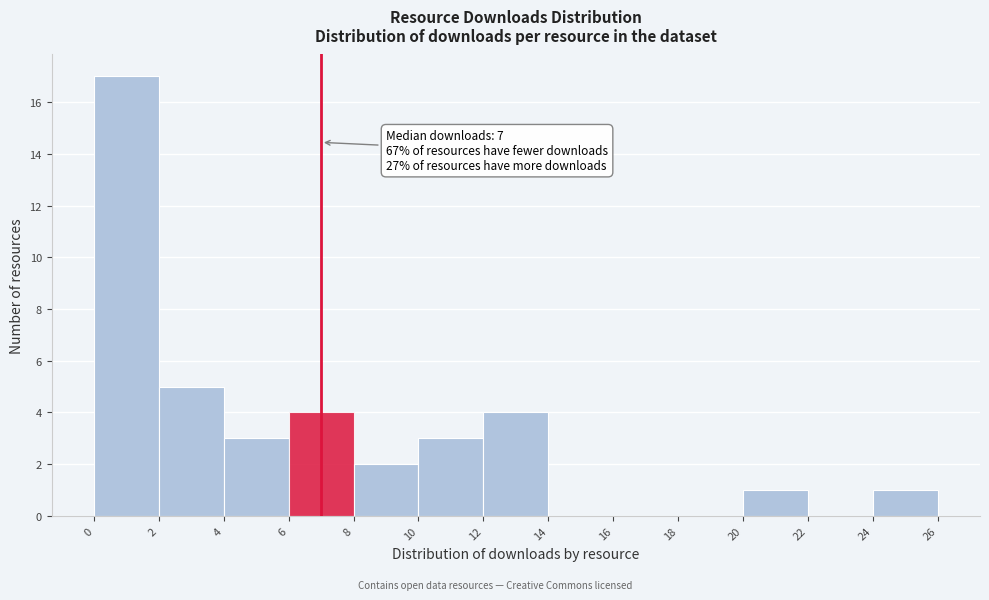

Which range on the x-axis has the tallest bar?

0 to 2